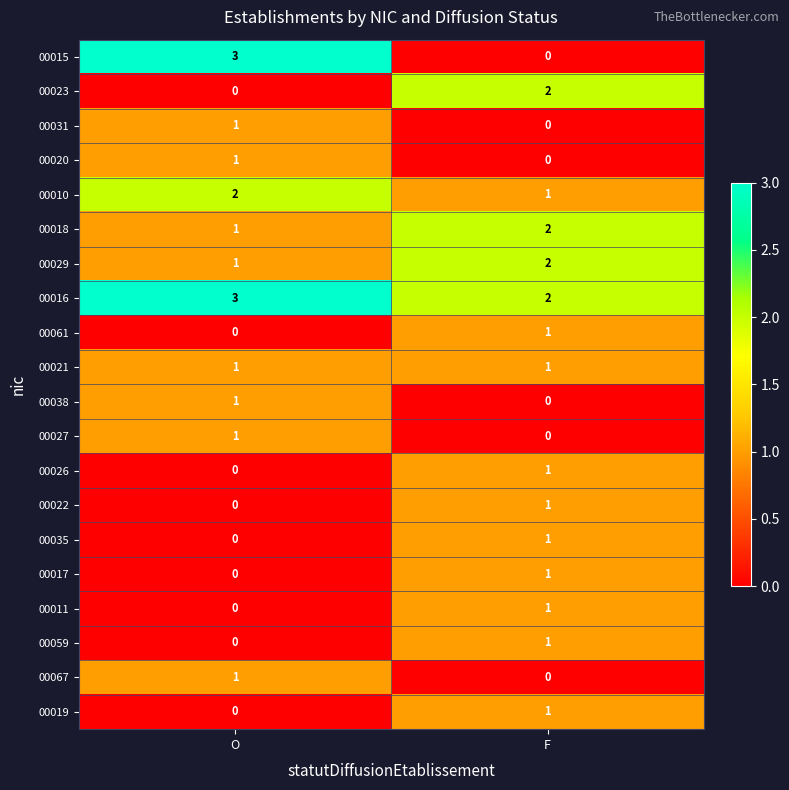

True or false: 00020 has a value of 0 at F.

True